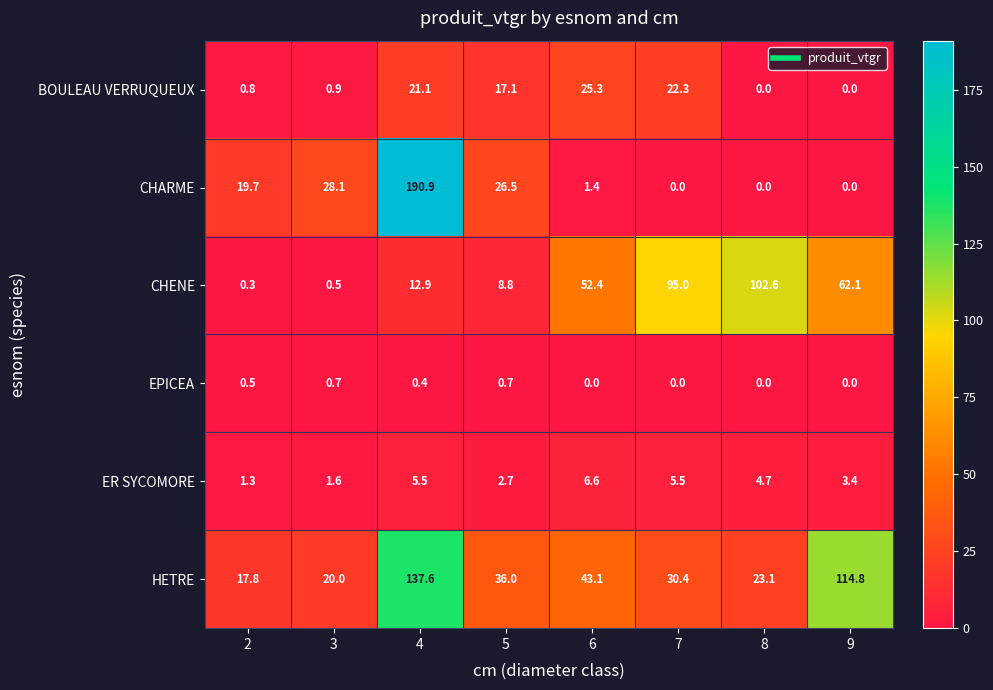

How many data points in CHENE are less than 52?

4